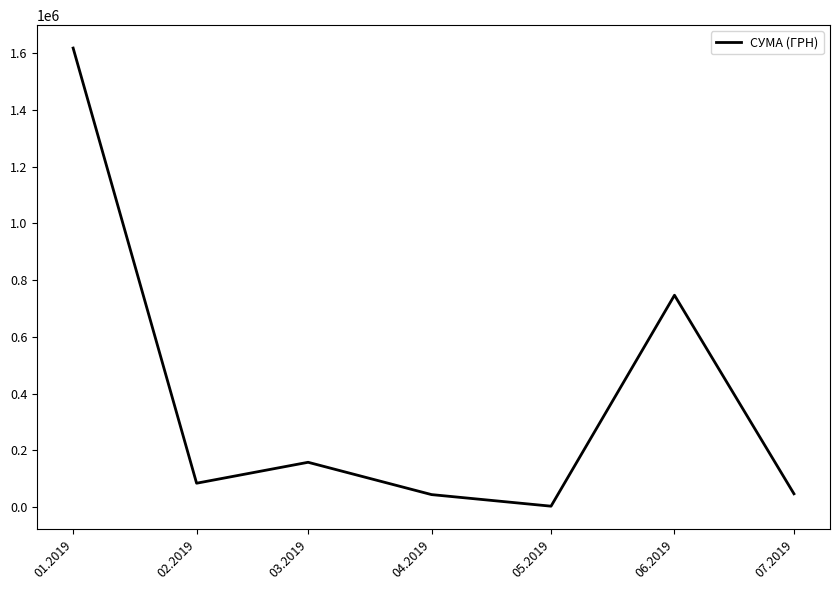

Approximately how many times larger is the value at 04.2019 compared to 05.2019?

15.6